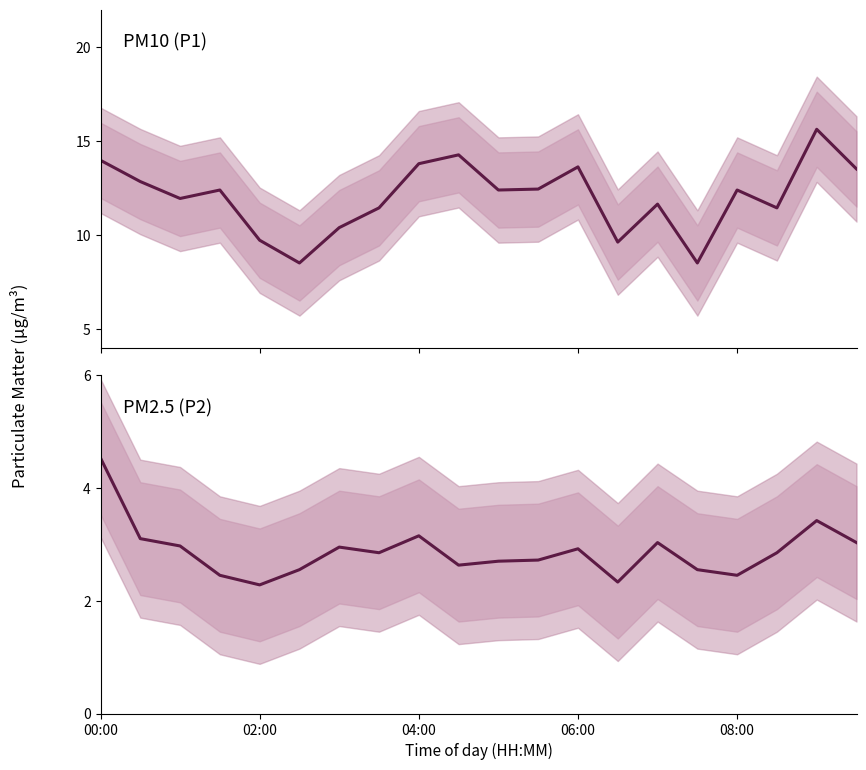

What is the value of the P2 point at the 11th from the left?

2.7